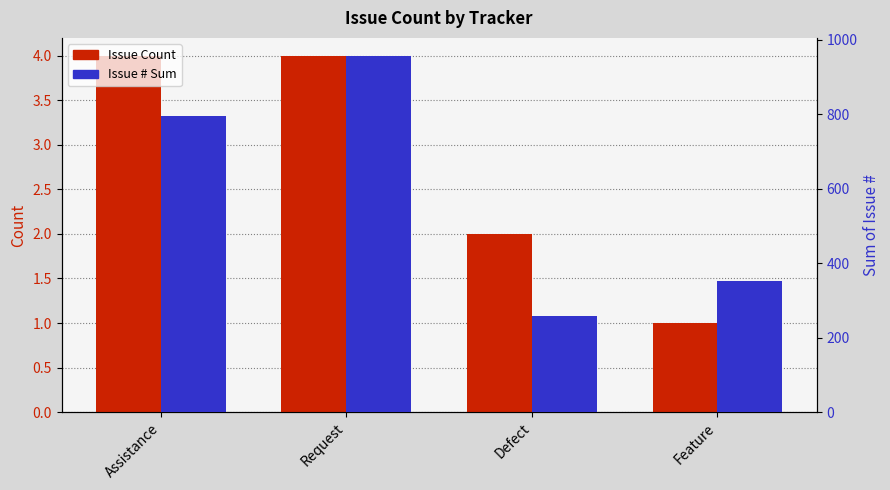

How many values in the Issue # Sum series exceed 794?

1